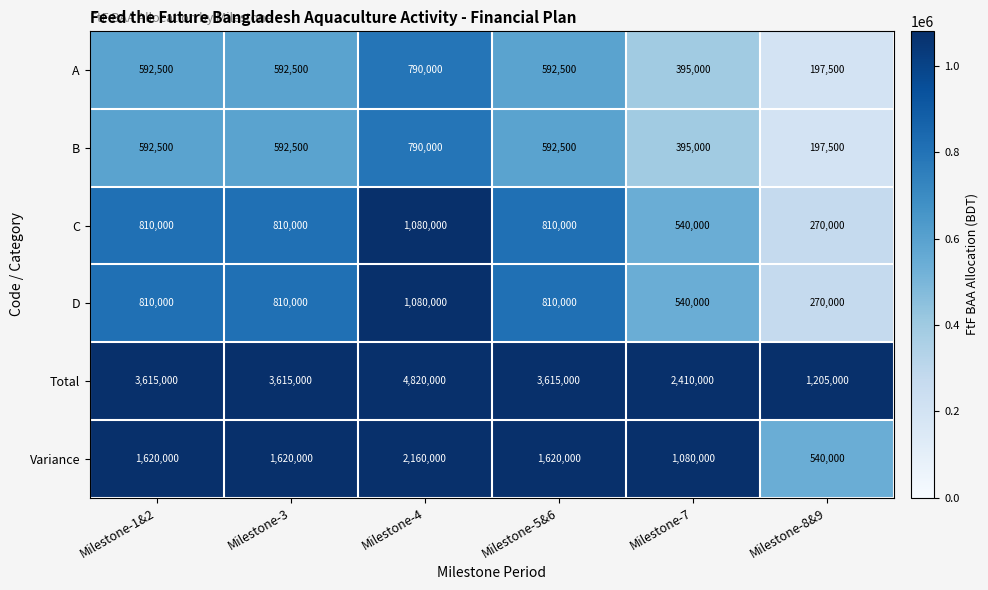

The Variance series shows 2160000 at Milestone-4. True or false?

True